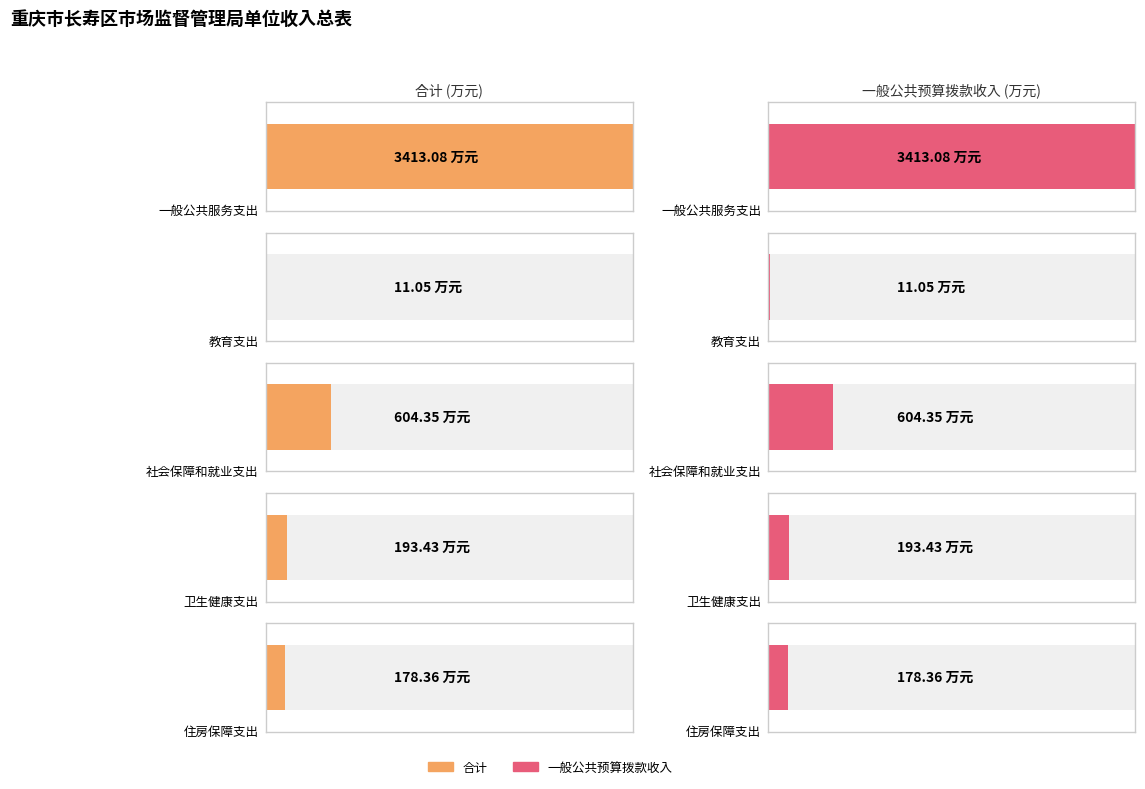

Does the chart contain stacked bars?

No